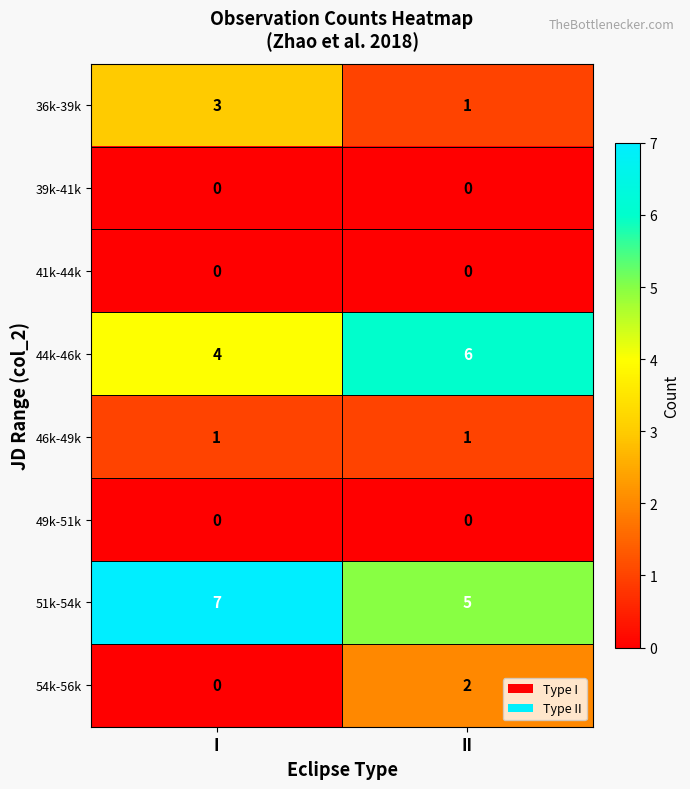

The 49k-51k series shows 0 at I. True or false?

True